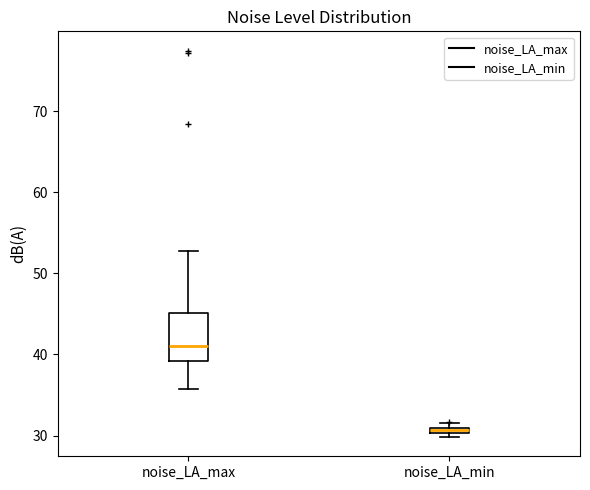

Which box has the lowest median line?

noise_LA_min